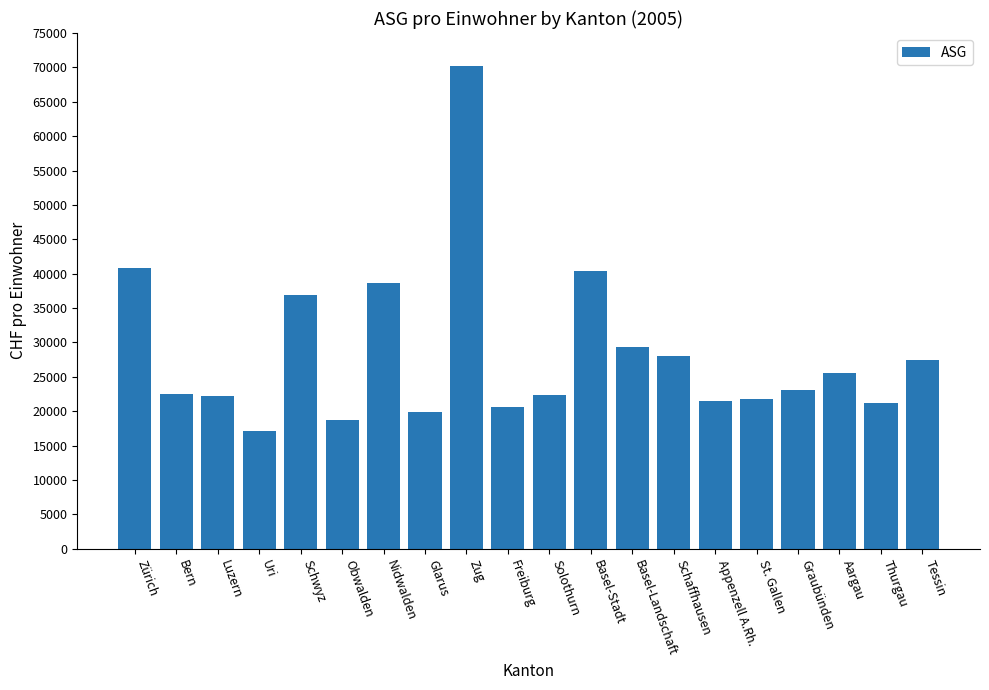

What position from the left is Nidwalden?

7